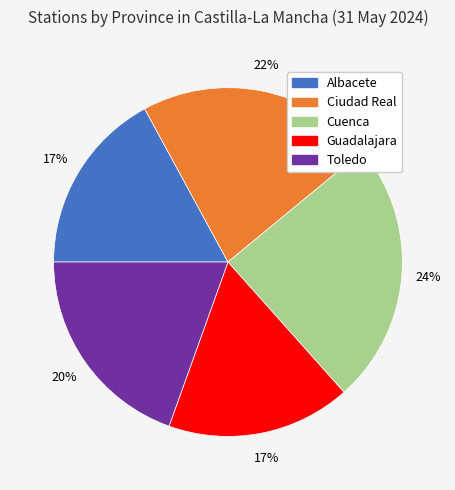

What is the largest slice in the pie chart?

Cuenca